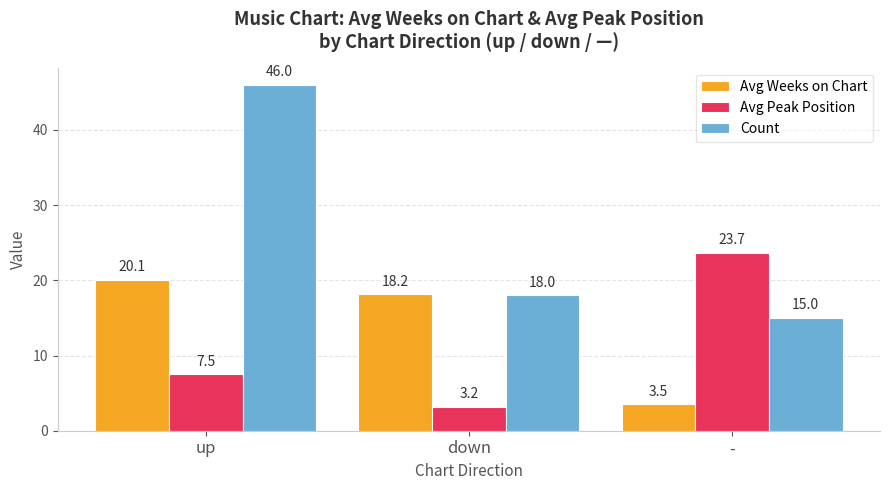

List the series in order of their peak value, highest first.

Count, Avg Peak Position, Avg Weeks on Chart